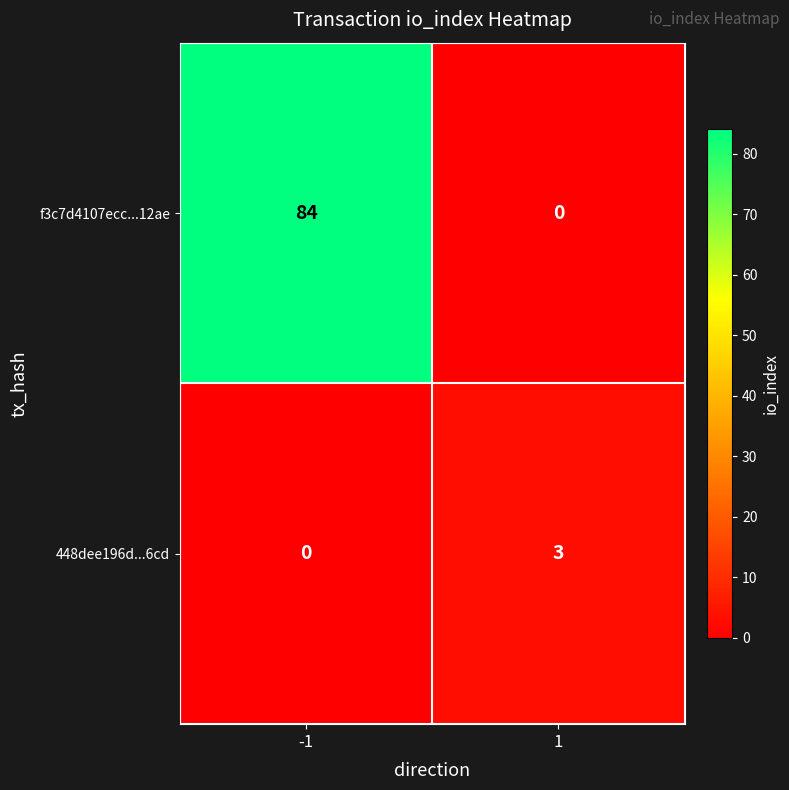

The value of f3c7d4107ecc...12ae at 1 is 53. True or false?

False